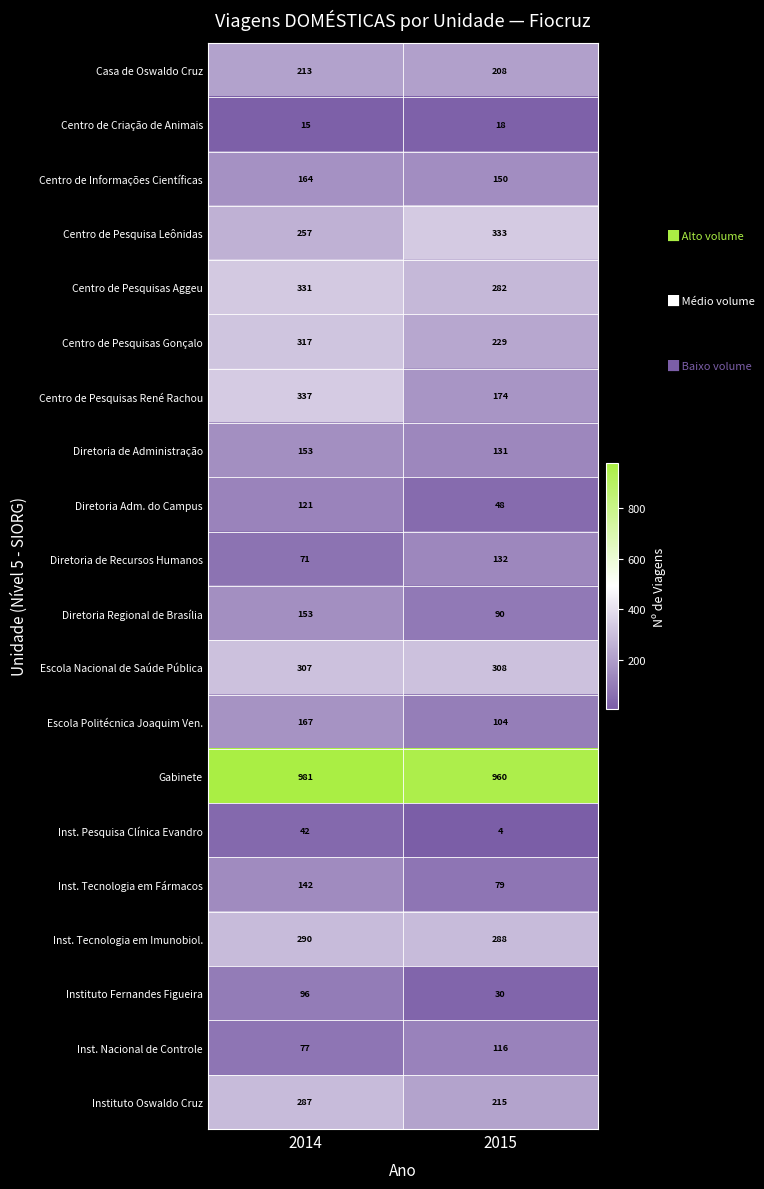

At which category does the chart reach its minimum across all series?

2015